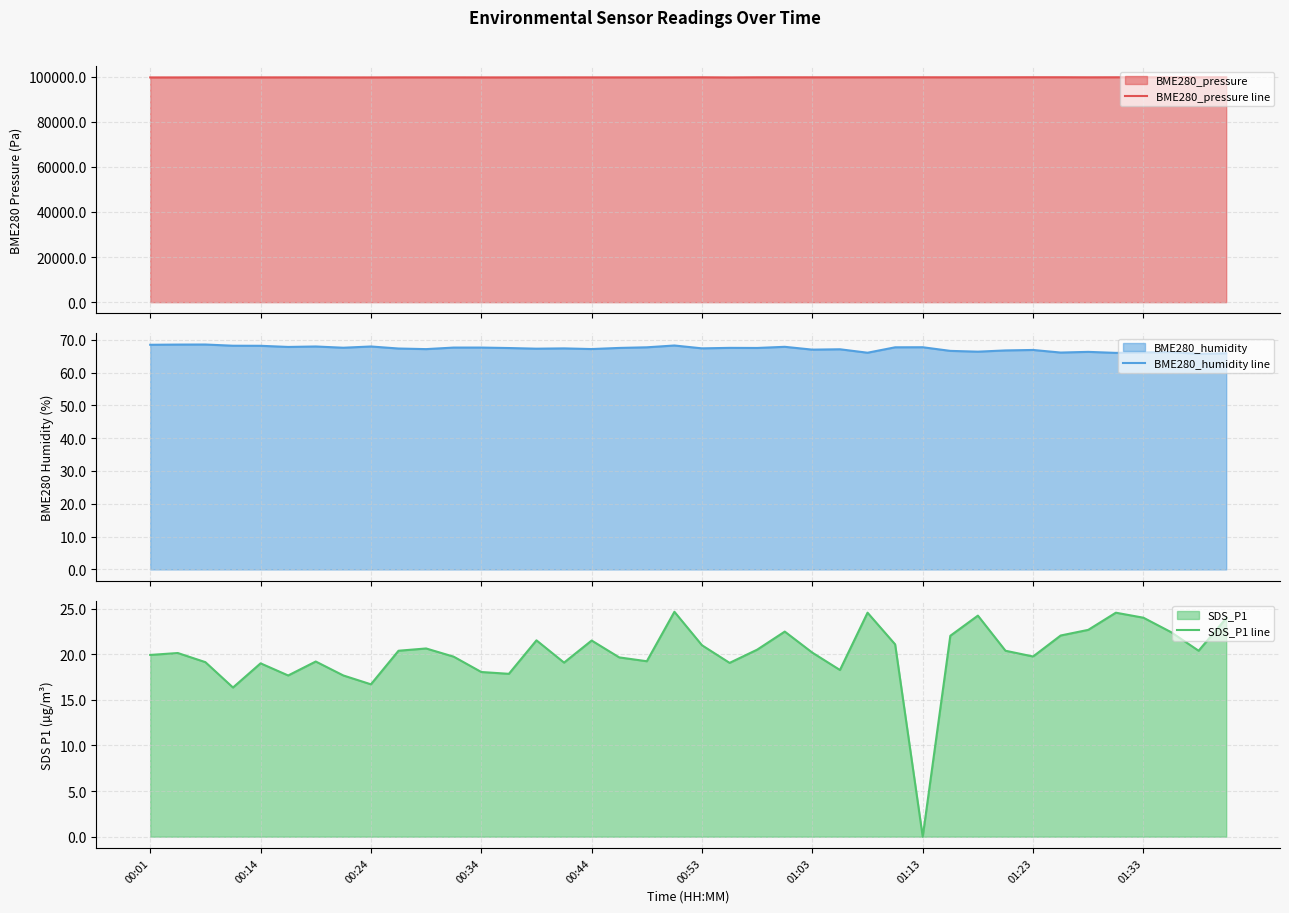

Which series has the largest total across all categories?

BME280_pressure line